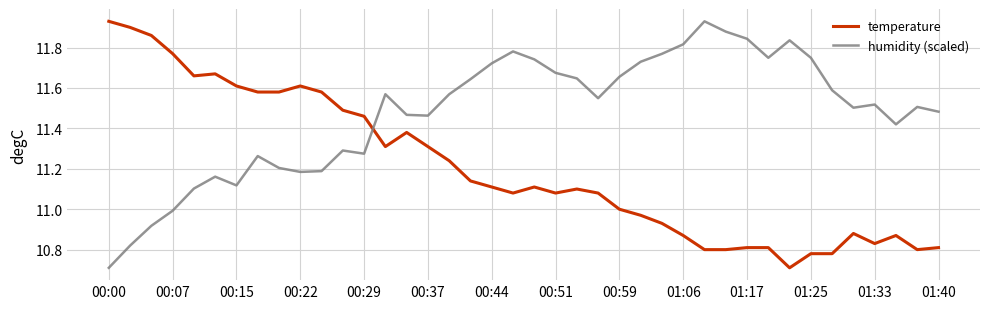

What is the difference between the maximum and minimum values in the temperature series?

1.2